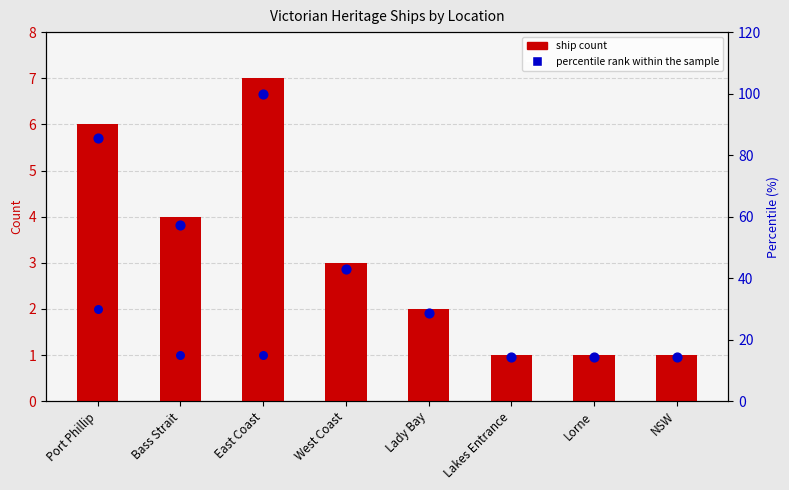

Which series has the largest total across all categories?

percentile rank within the sample